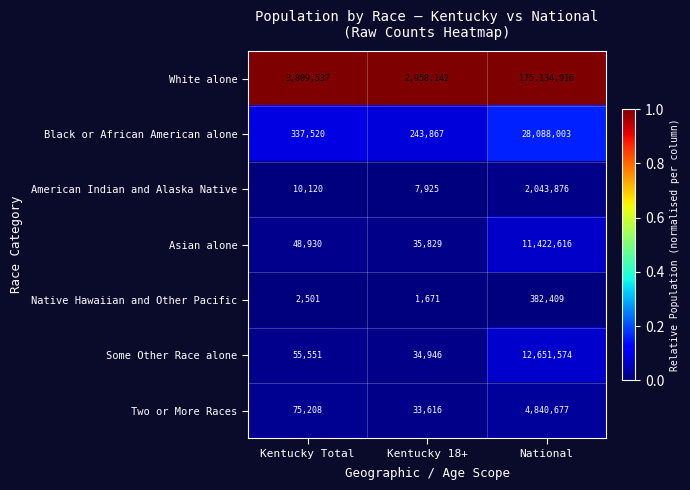

What is the spread (max minus min) of values at Kentucky 18+?

2956471